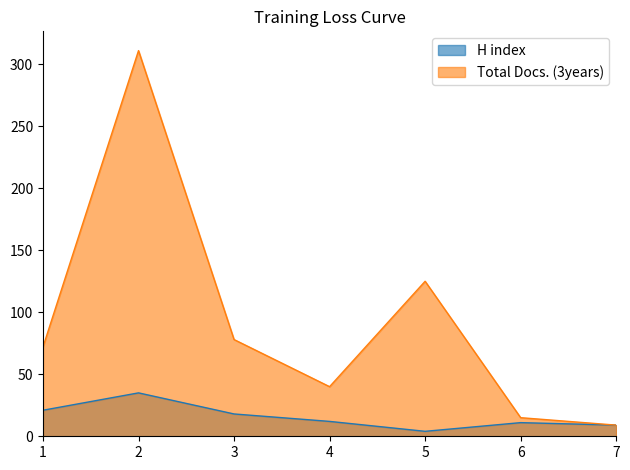

Which series changed the most between 2 and 6?

Total Docs. (3years)